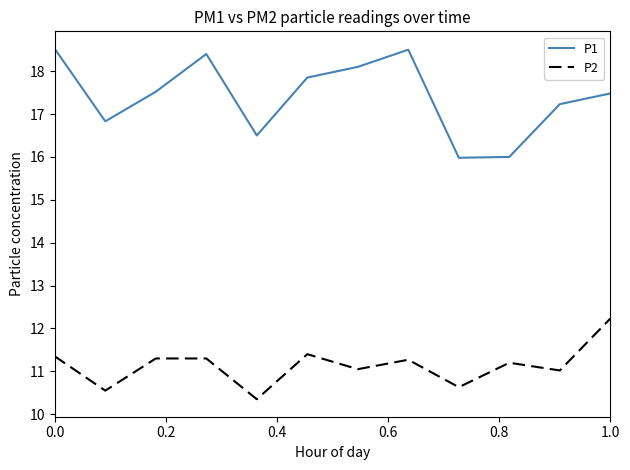

List the series in order of their overall mean, highest first.

P1, P2